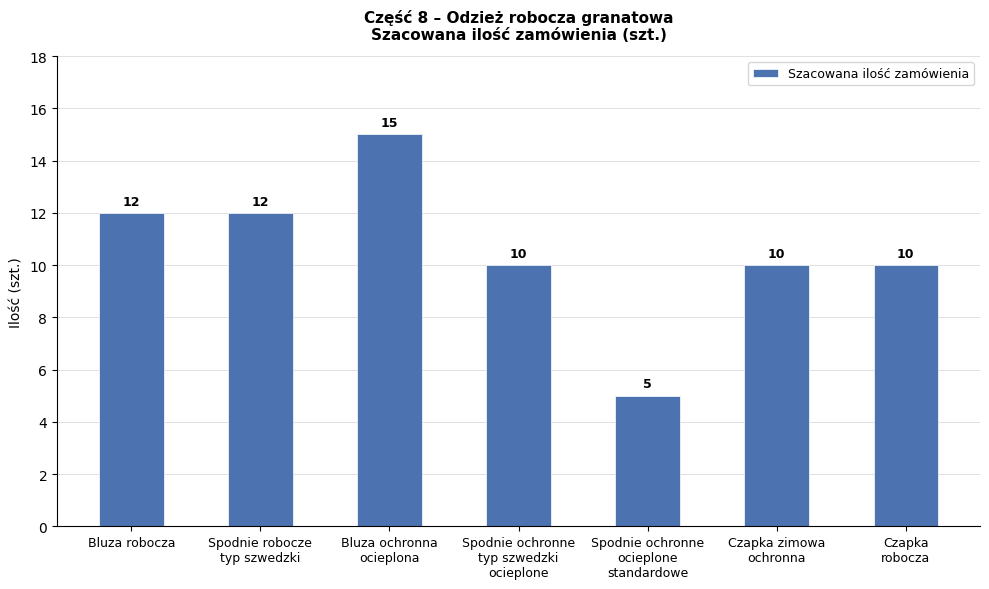

Is it true that the value at Czapka zimowa
ochronna is 16?

False